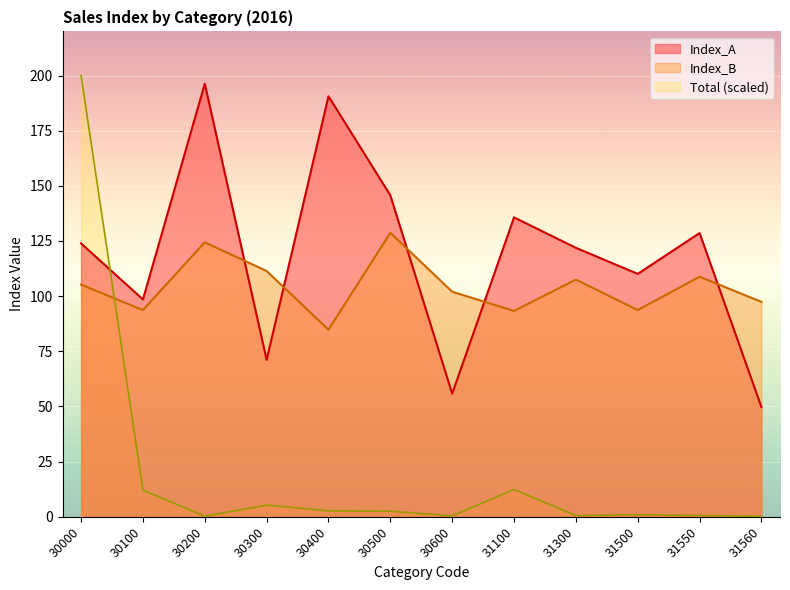

The Total series shows 0.3 at 30200. True or false?

True